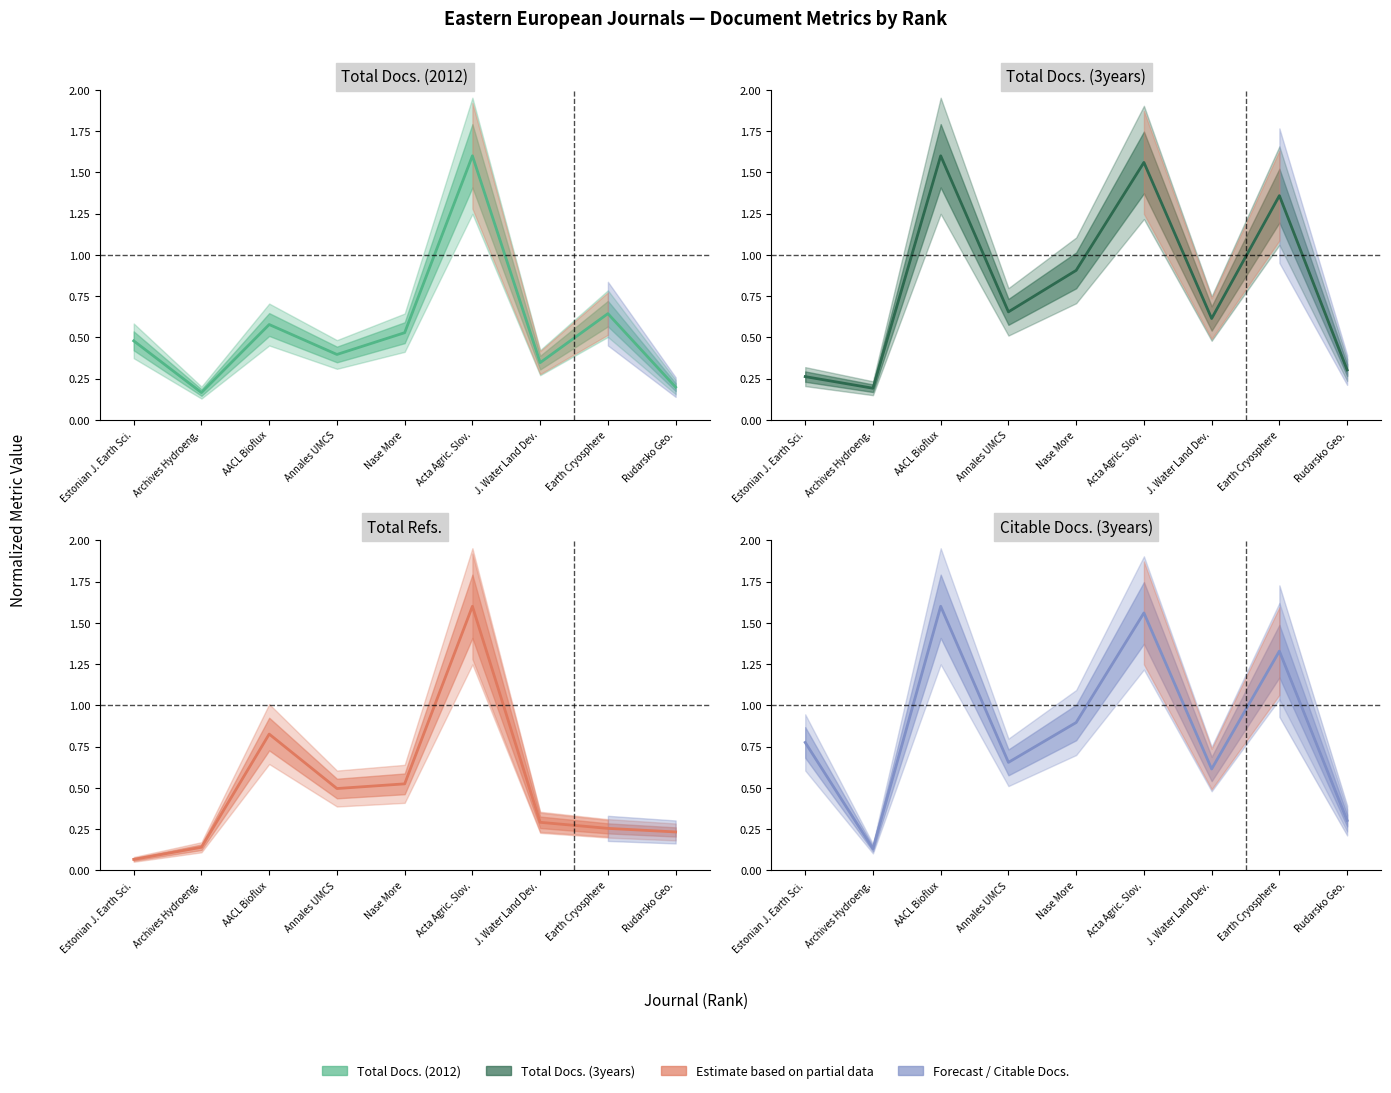

The Total Refs. series shows 0.1 at Archives Hydroeng.. True or false?

False